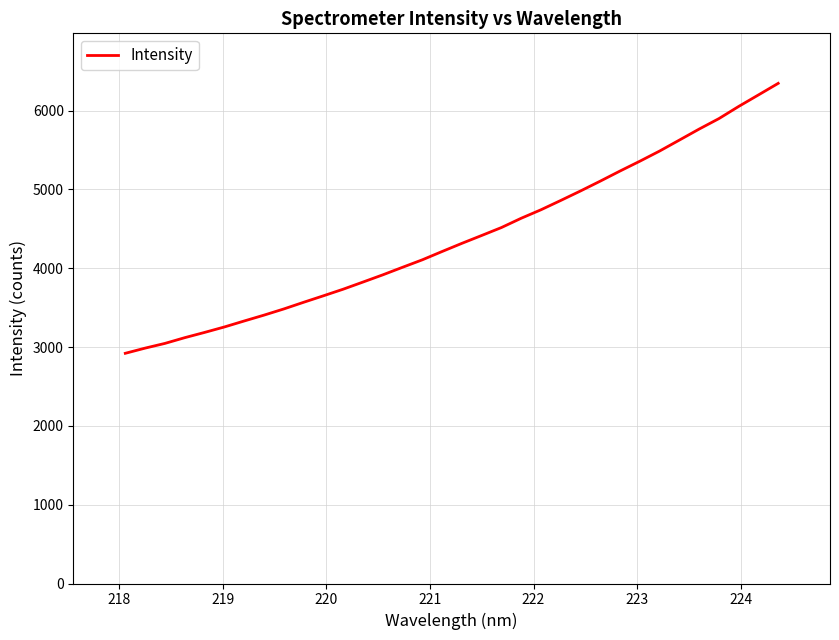

Does the chart display data point markers on the line(s)?

No